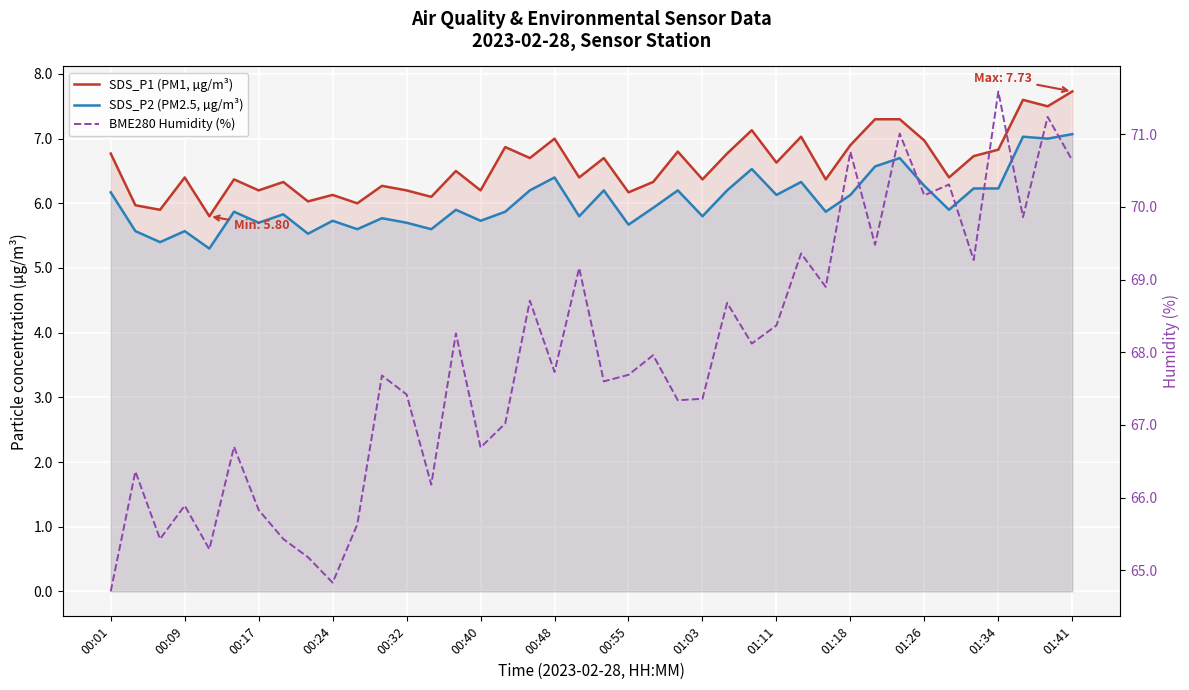

True or false: SDS_P1 (PM1, µg/m³) and SDS_P2 (PM2.5, µg/m³) cross at least once.

False